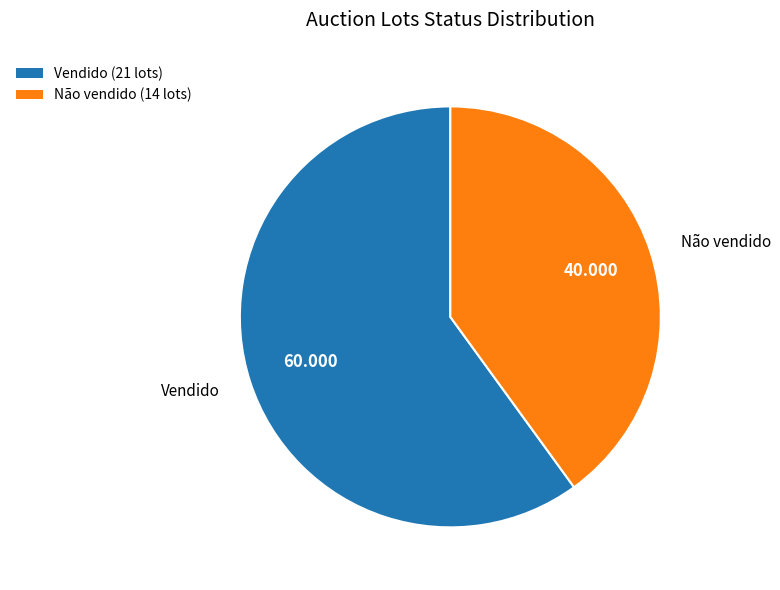

Is there any slice that represents more than half of the pie?

Yes